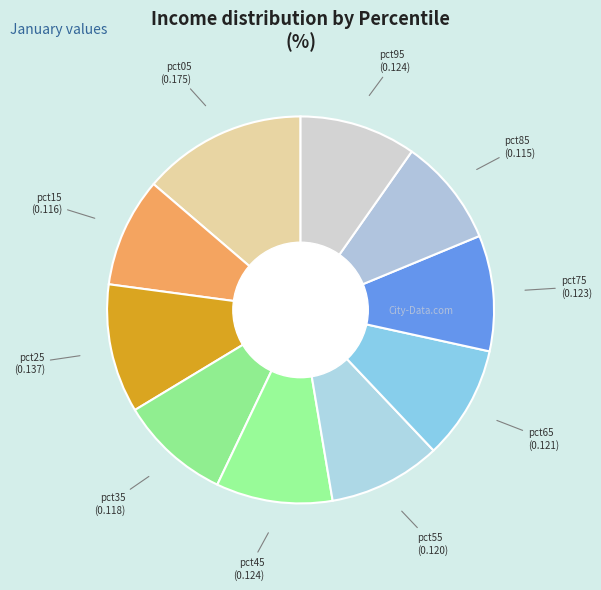

What is the largest slice in the pie chart?

pct05